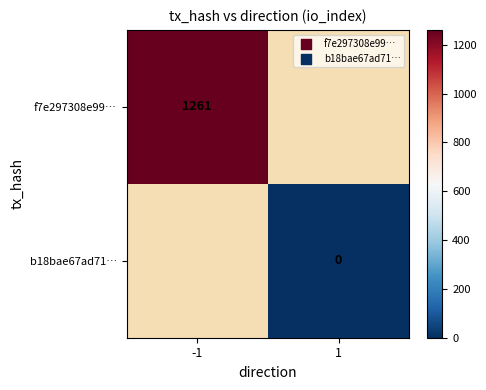

True or false: f7e297308e99… has a value of 553 at -1.

False